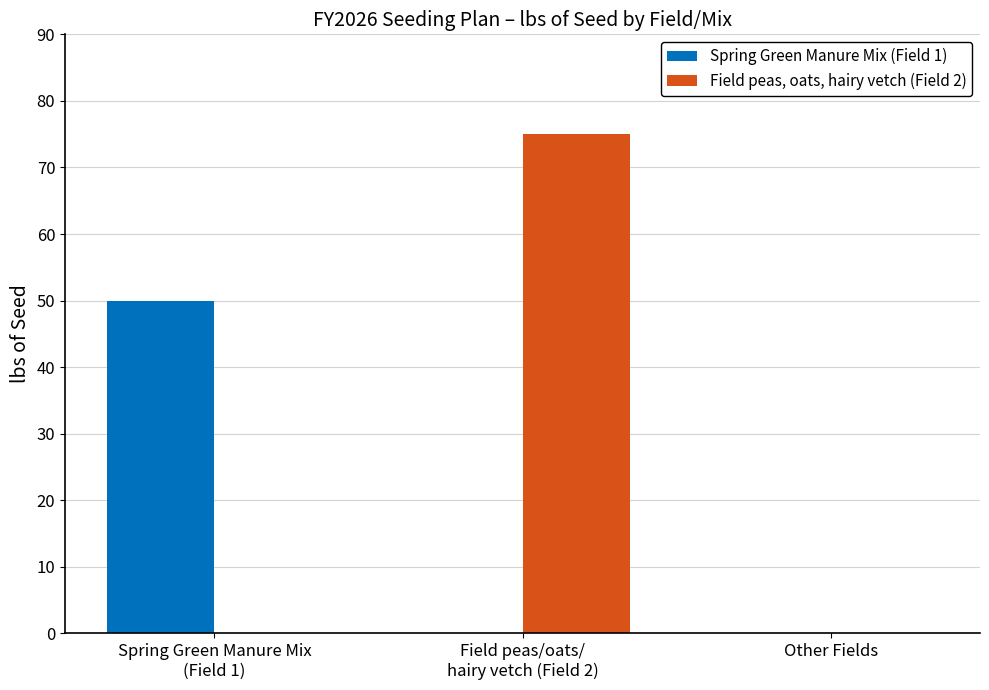

Is the value of Spring Green Manure Mix (Field 1) at Spring Green Manure Mix
(Field 1) greater than the value of Field peas, oats, hairy vetch (Field 2) at Other Fields?

Yes